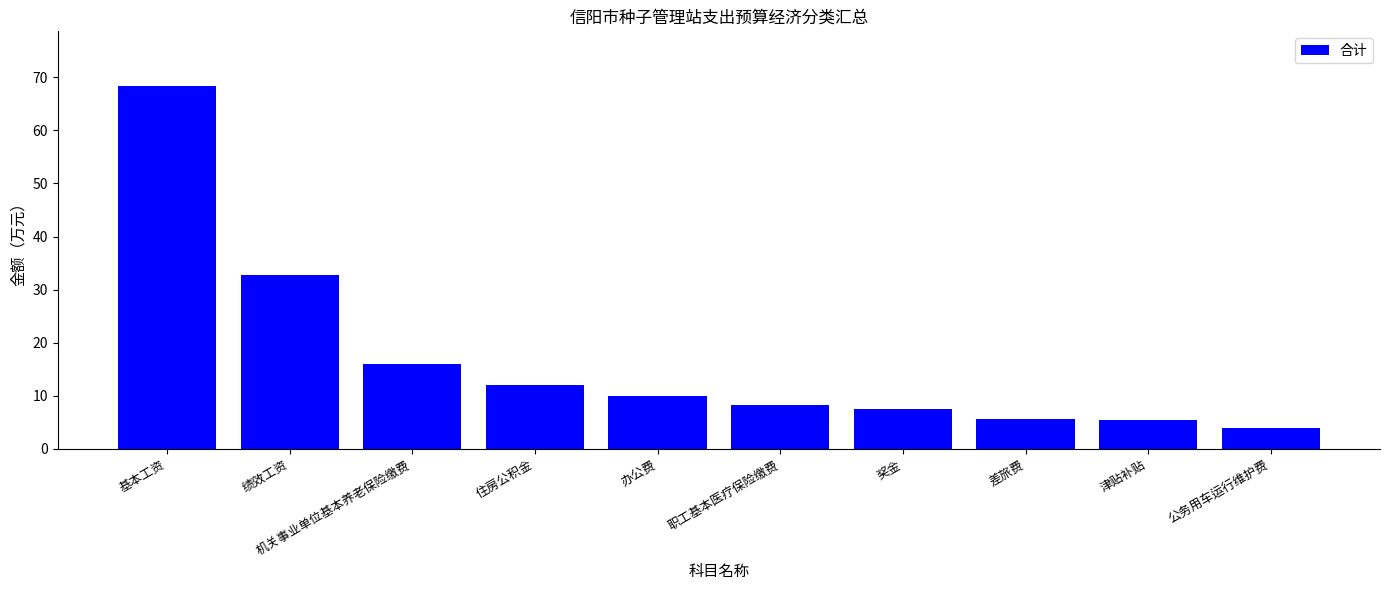

True or false: the data shows 32.8 at 绩效工资.

True